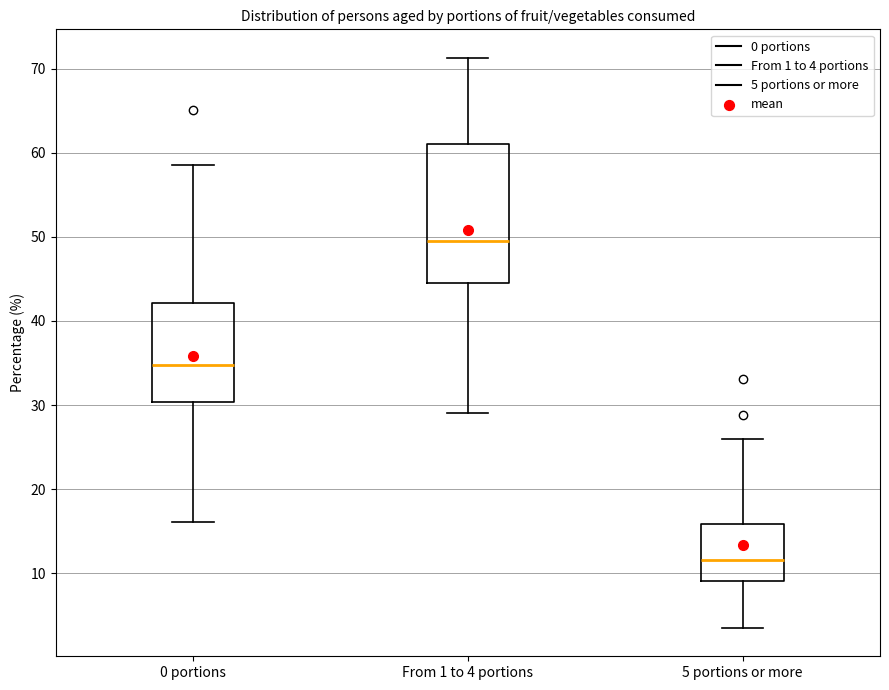

Reading left to right, transcribe this box plot: for each box, give where its median line is, the range the box spans, and where its two whiskers end, as read against the y-axis. The values are not printed on the chart, so give them approximately, as read against the axis.

0 portions: median 35, box 30 to 42, whiskers 16 to 59
From 1 to 4 portions: median 50, box 45 to 61, whiskers 29 to 71
5 portions or more: median 12, box 9 to 16, whiskers 4 to 26